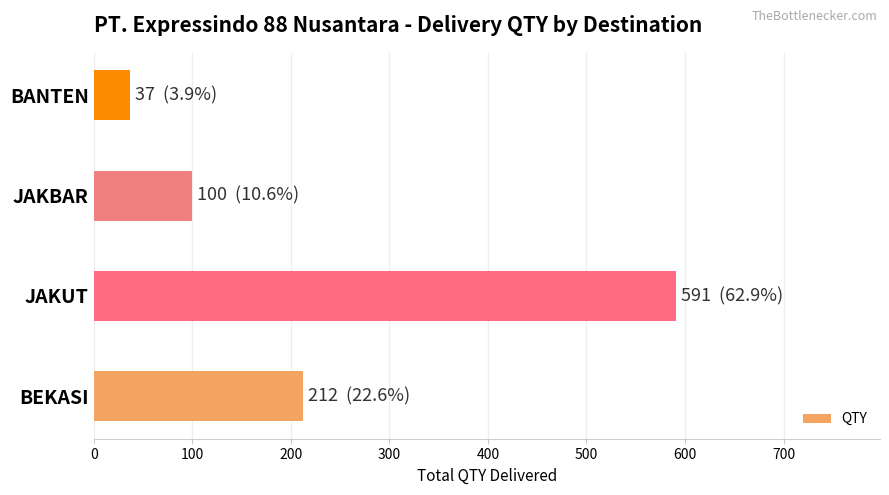

How many bars are there in total?

4